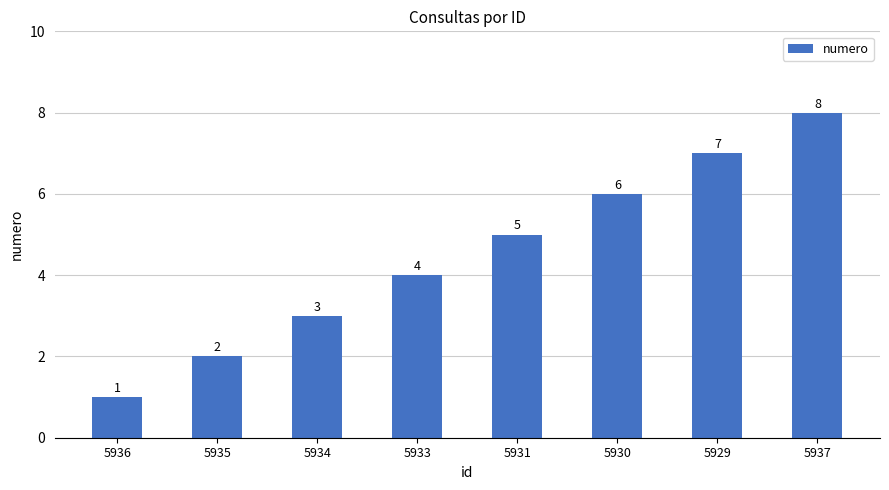

How many data points are less than 5?

4